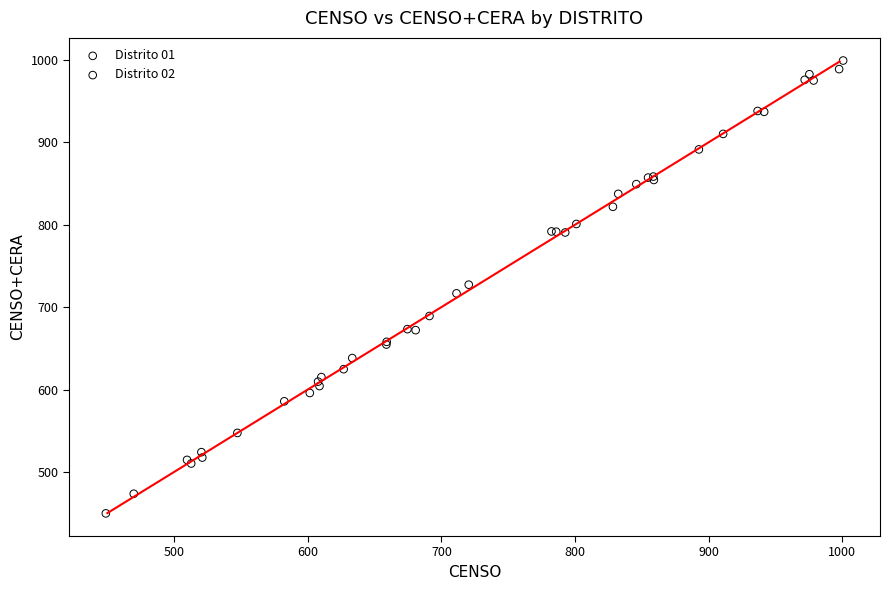

Which series contains the highest Y value?

Distrito 02